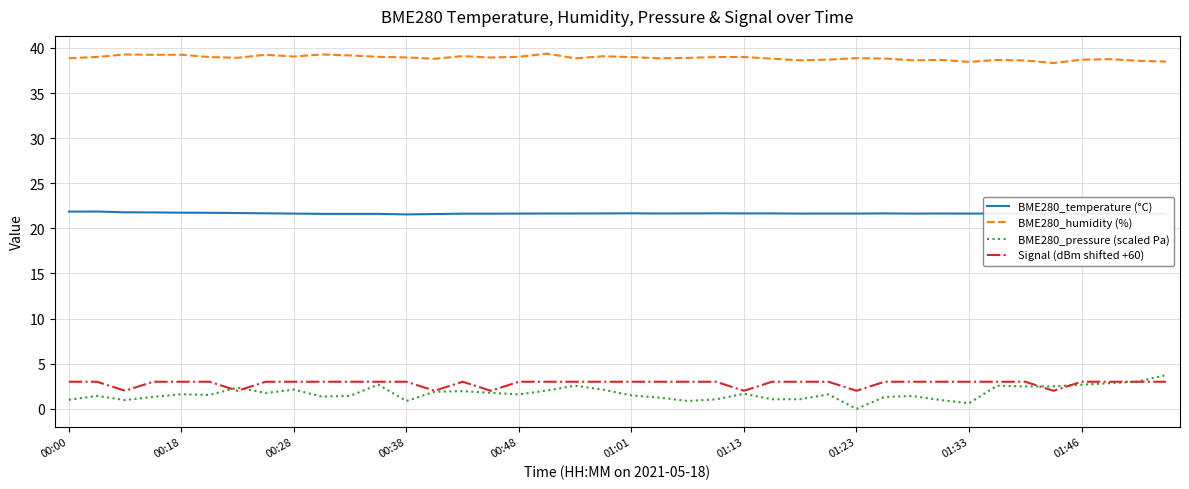

True or false: BME280_pressure (scaled Pa) and BME280_humidity (%) intersect in this chart.

False